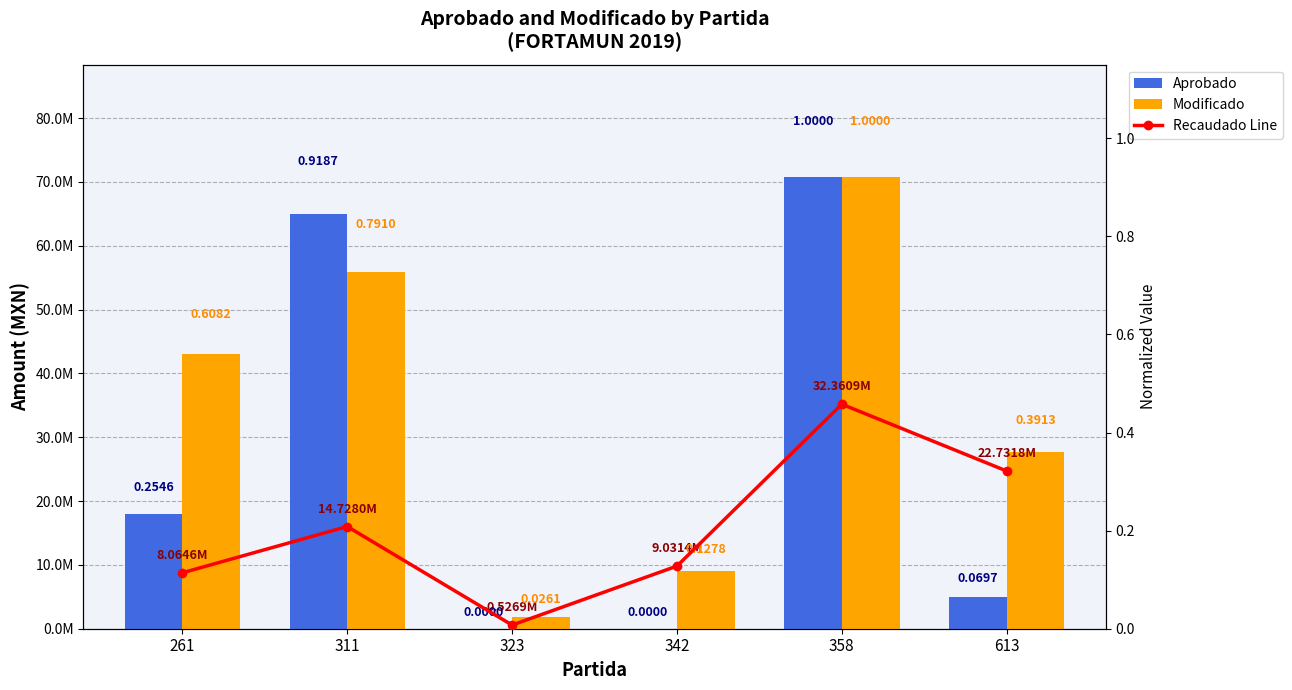

At how many categories does at least one series exceed 66767515?

1